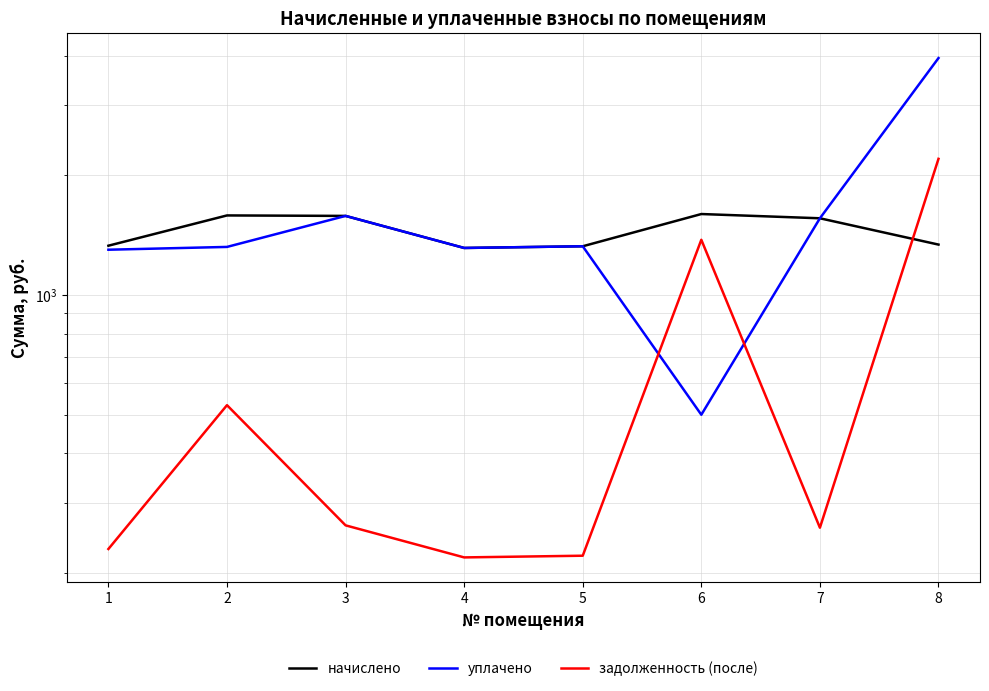

How many lines are shown in the chart?

3